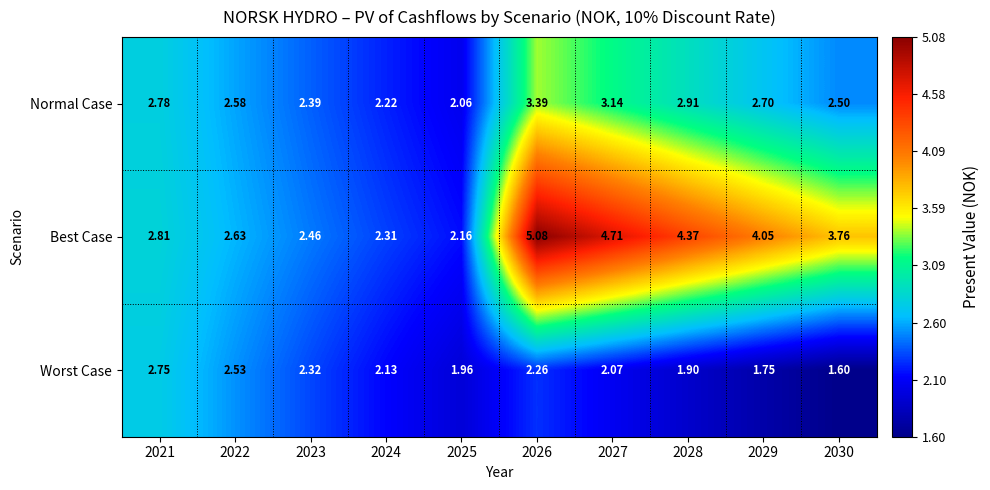

Which series has the largest total across all categories?

Best Case